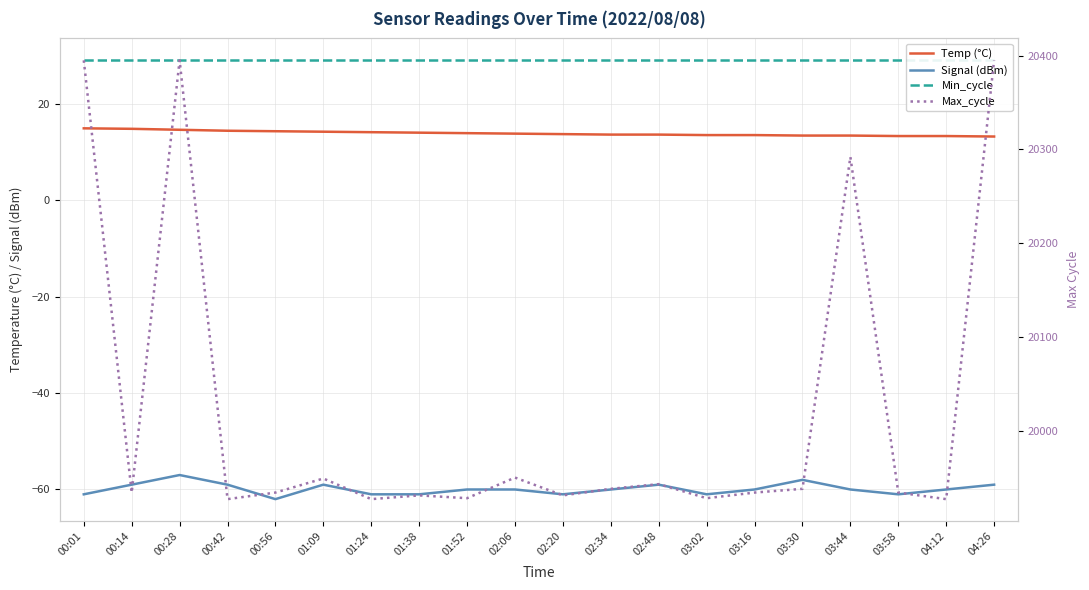

At which category does the chart reach its peak across all series?

00:01